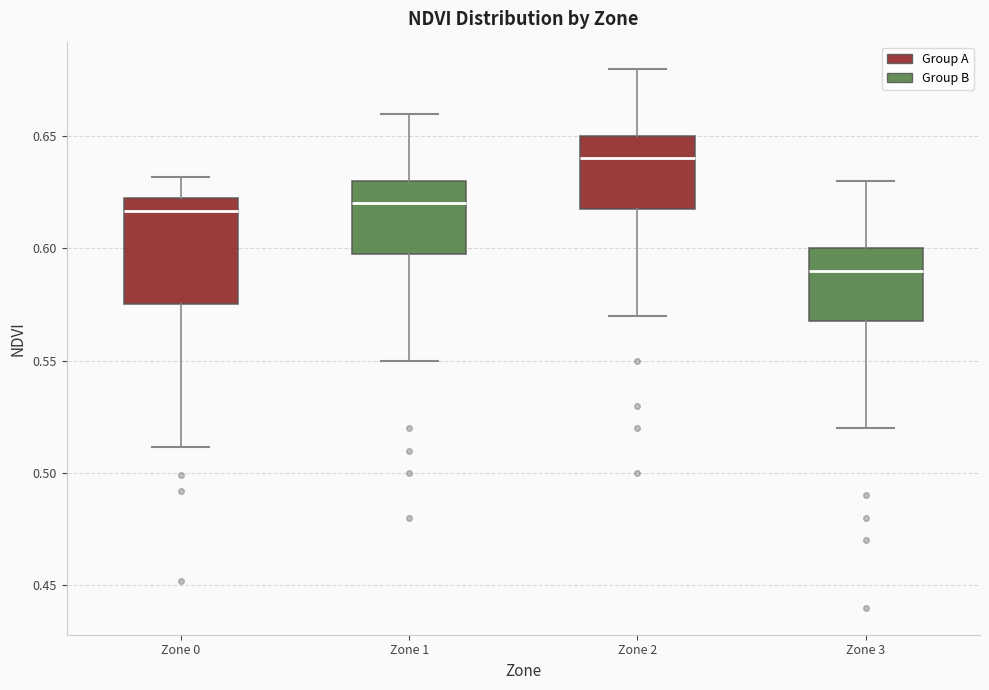

Reading left to right, transcribe this box plot: for each box, give where its median line is, the range the box spans, and where its two whiskers end, as read against the y-axis. The values are not printed on the chart, so give them approximately, as read against the axis.

Zone 0: median 0.615, box 0.575 to 0.620, whiskers 0.510 to 0.630
Zone 1: median 0.620, box 0.600 to 0.630, whiskers 0.550 to 0.660
Zone 2: median 0.640, box 0.620 to 0.650, whiskers 0.570 to 0.680
Zone 3: median 0.590, box 0.570 to 0.600, whiskers 0.520 to 0.630